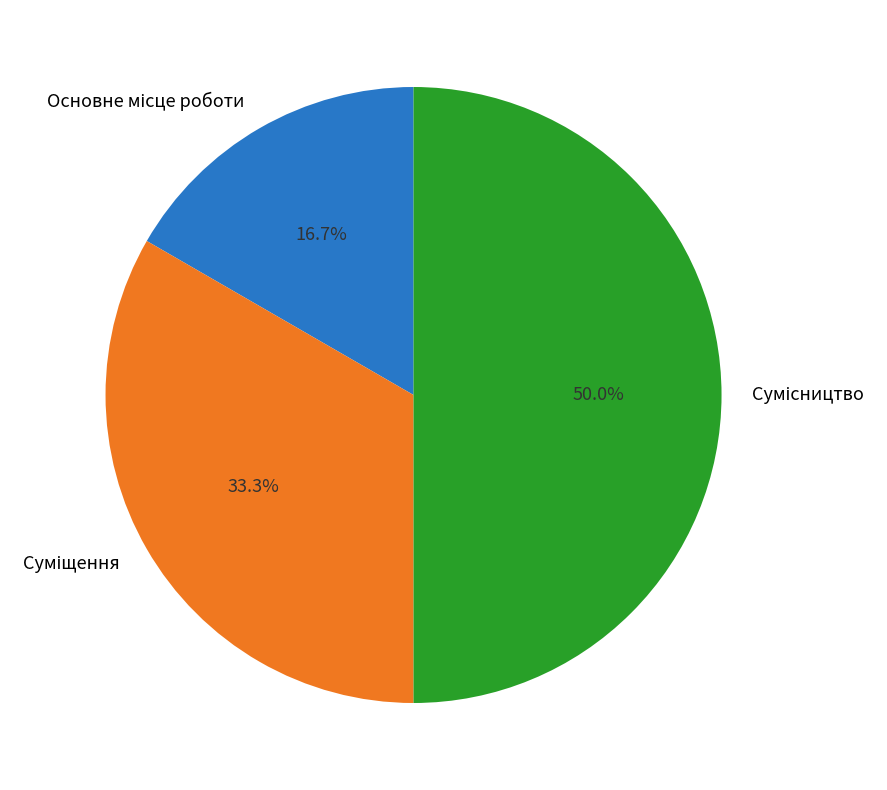

What is the change in value from Основне місце роботи to Суміщення?

+1